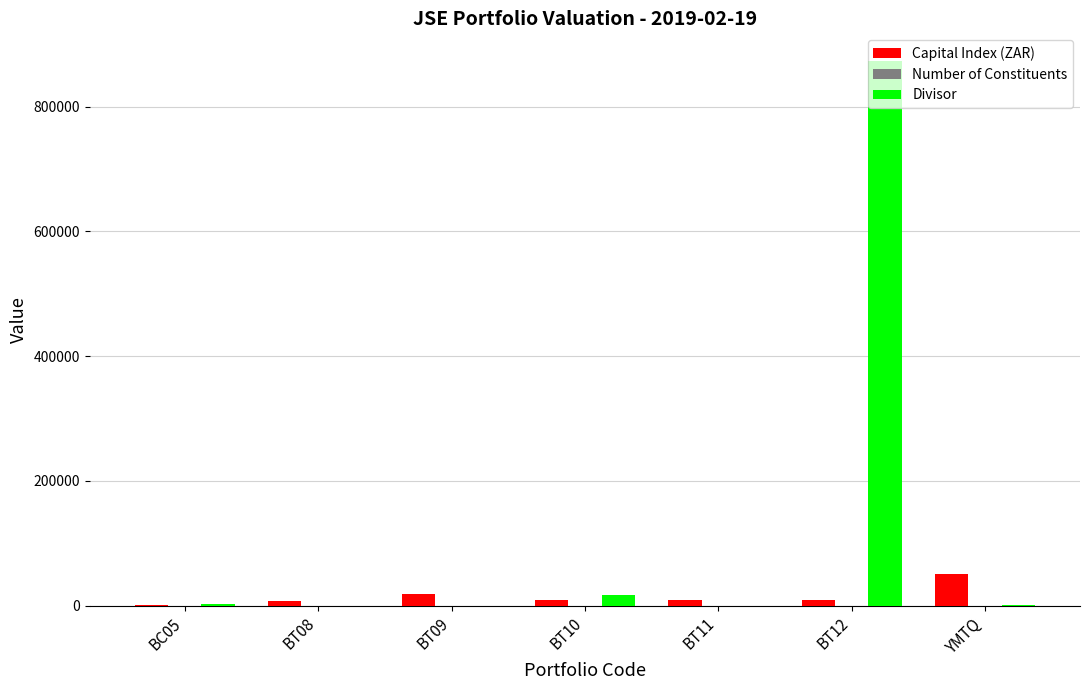

Are the bars horizontal?

No